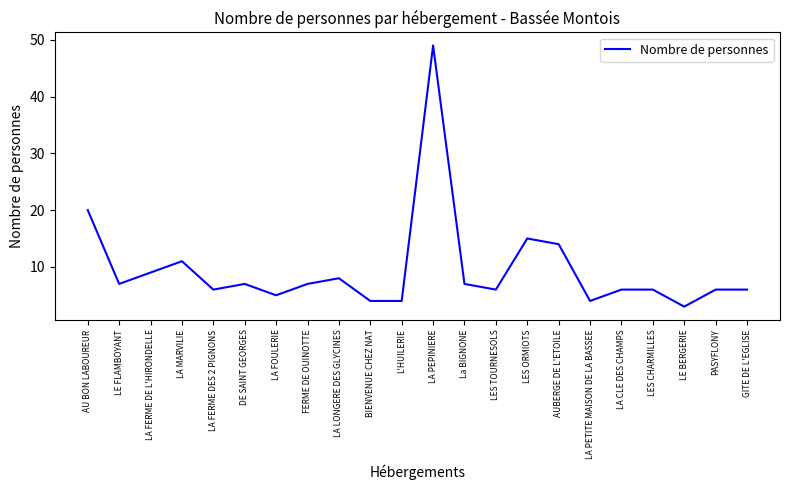

Reading left to right, list all the values displayed in this chart.

AU BON LABOUREUR=20	LE FLAMBOYANT=7	LA FERME DE L'HIRONDELLE=9	LA MARVILIE=11	LA FERME DES 2 PIGNONS=6	DE SAINT GEORGES=7	LA FOULERIE=5	FERME DE OUINOTTE=7	LA LONGERE DES GLYCINES=8	BIENVENUE CHEZ NAT=4	L'HUILERIE=4	LA PEPINIERE=49	La BIGNONE=7	LES TOURNESOLS=6	LES ORMIOTS=15	AUBERGE DE L'ETOILE=14	LA PETITE MAISON DE LA BASSEE=4	LA CLE DES CHAMPS=6	LES CHARMILLES=6	LE BERGERIE=3	PASYFLONY=6	GITE DE L'EGLISE=6